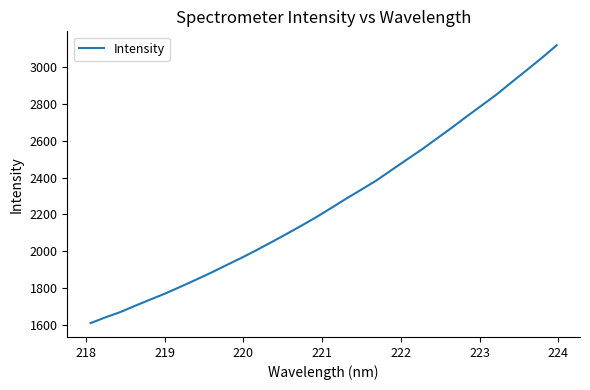

What is the minimum value shown in the chart?

1609.5